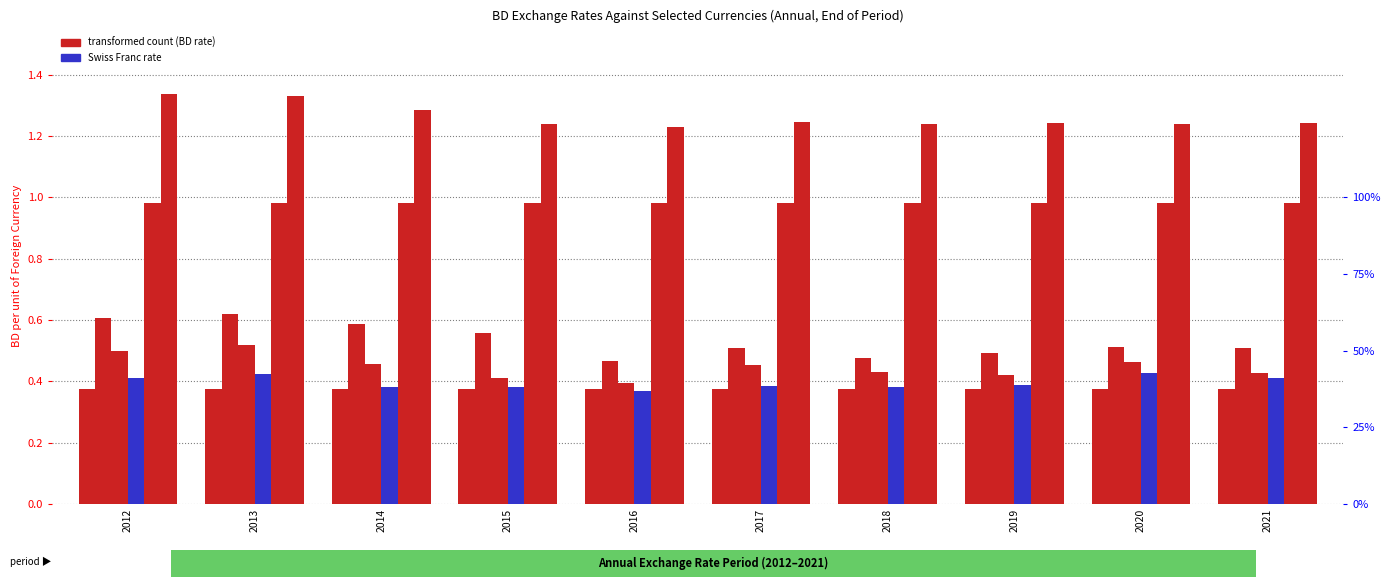

The value of U.S. Dollar at 2020 is 0.4. True or false?

True